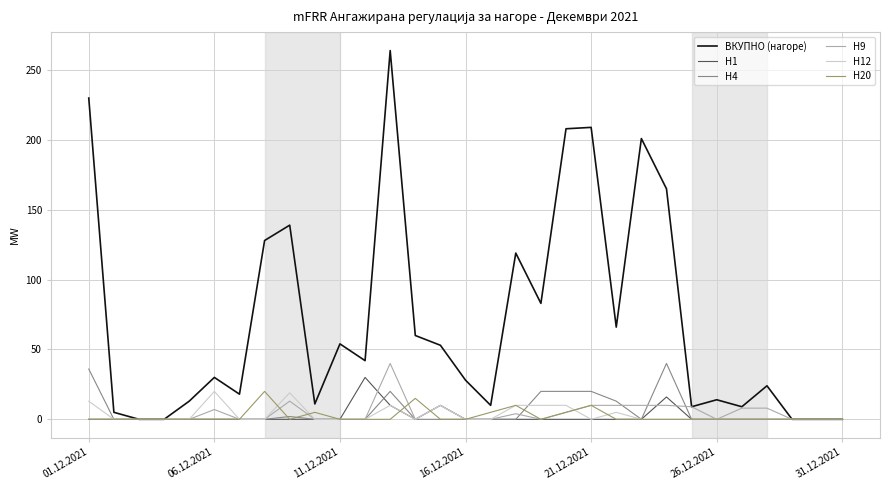

True or false: H4 has more than 0 points higher than both neighbors.

True